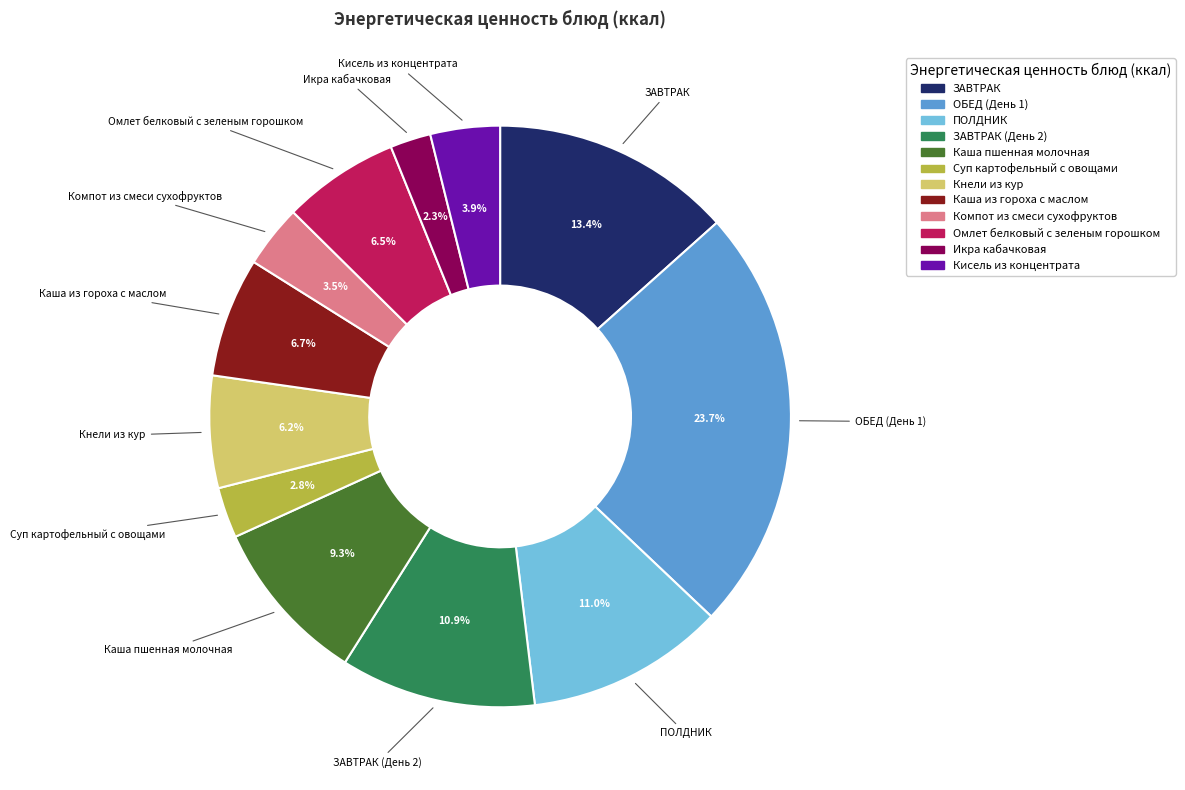

Is there a majority slice in this chart?

No